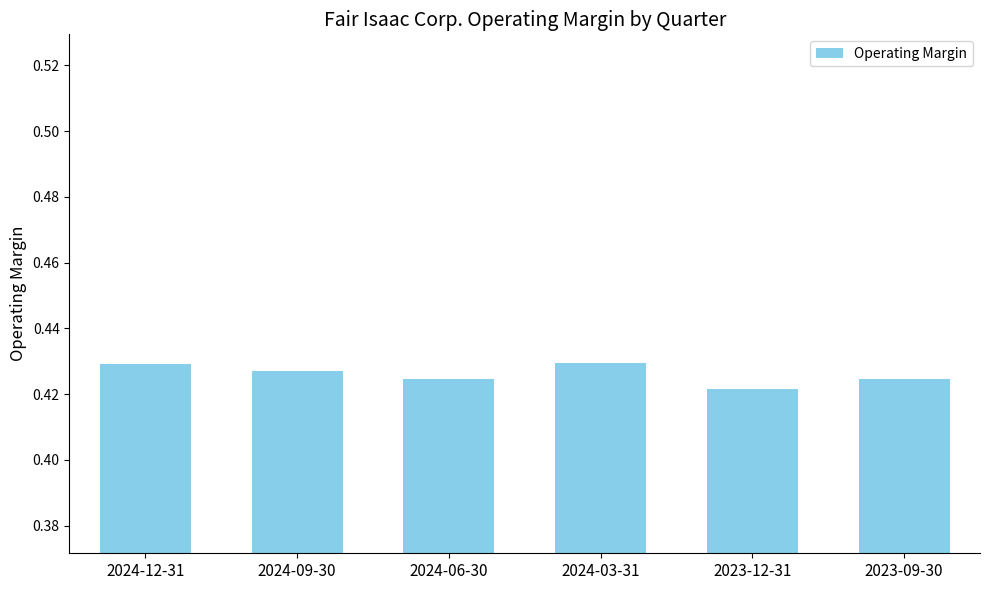

What is the label of the 1st bar from the right?

2023-09-30